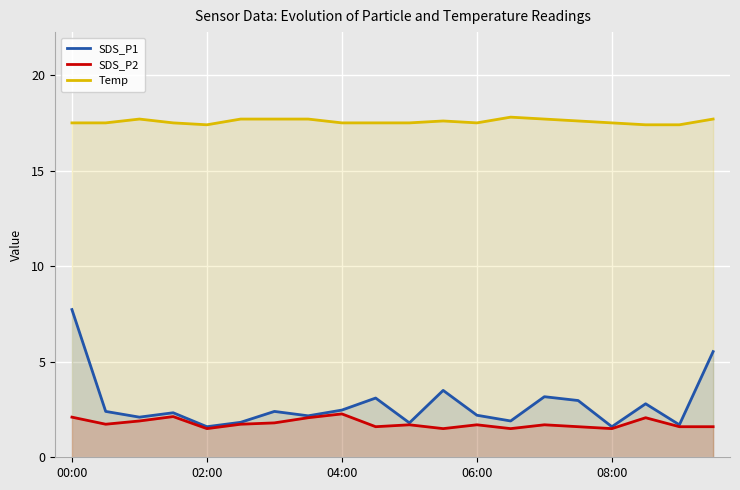

What is the total value across all series at 9?

22.2